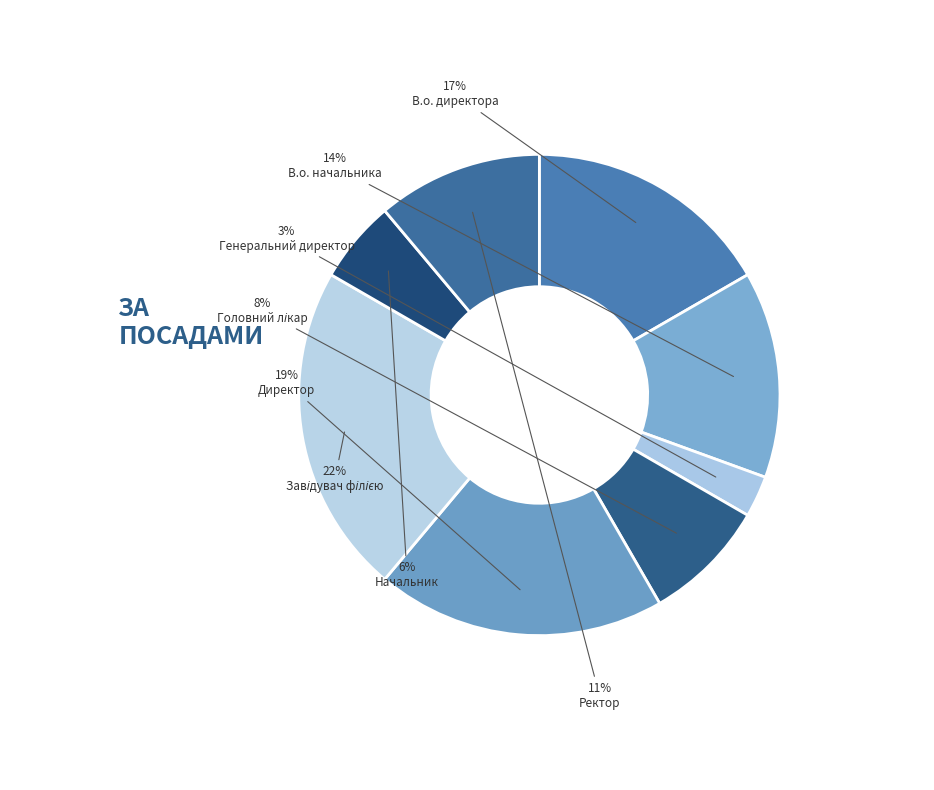

To the nearest percent, what is the average slice percentage?

12%